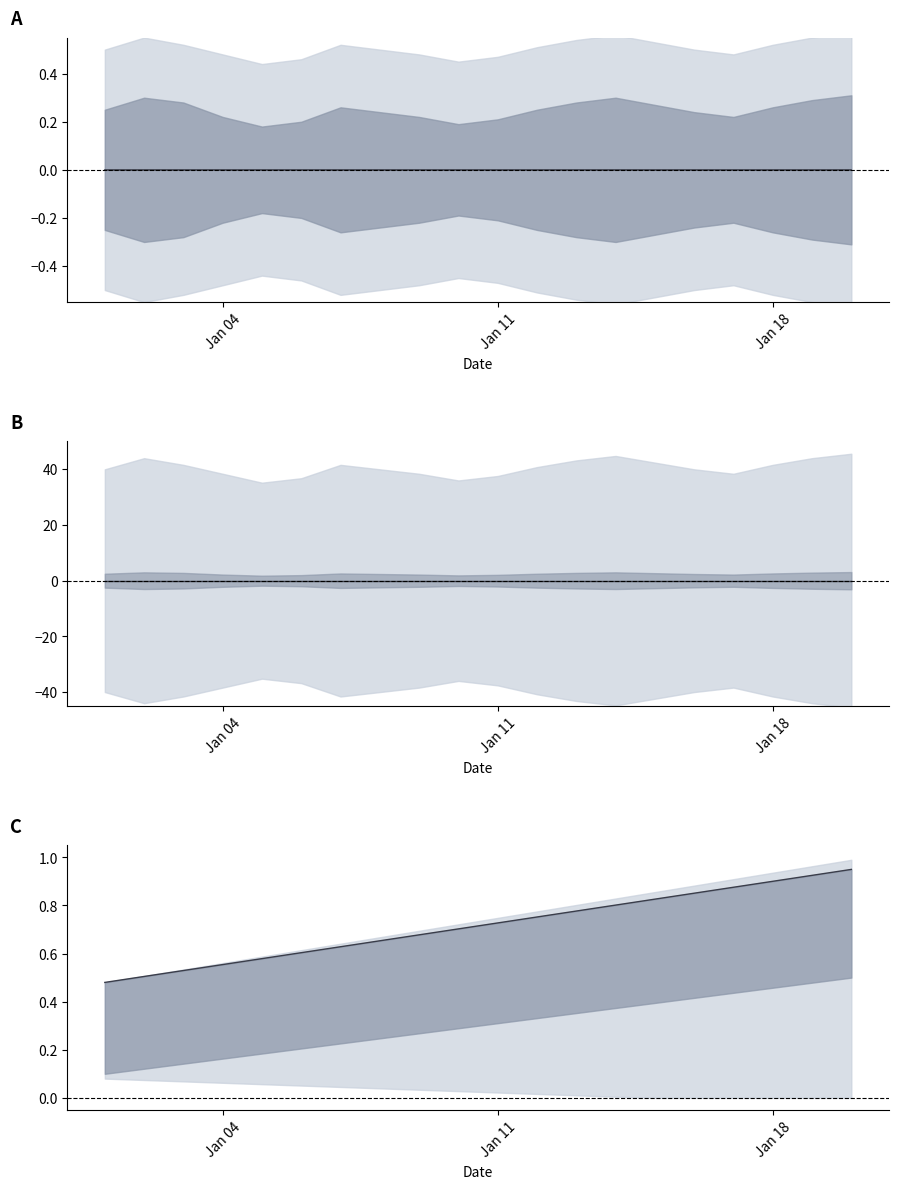

What is the difference between the maximum and second lowest values?

0.4